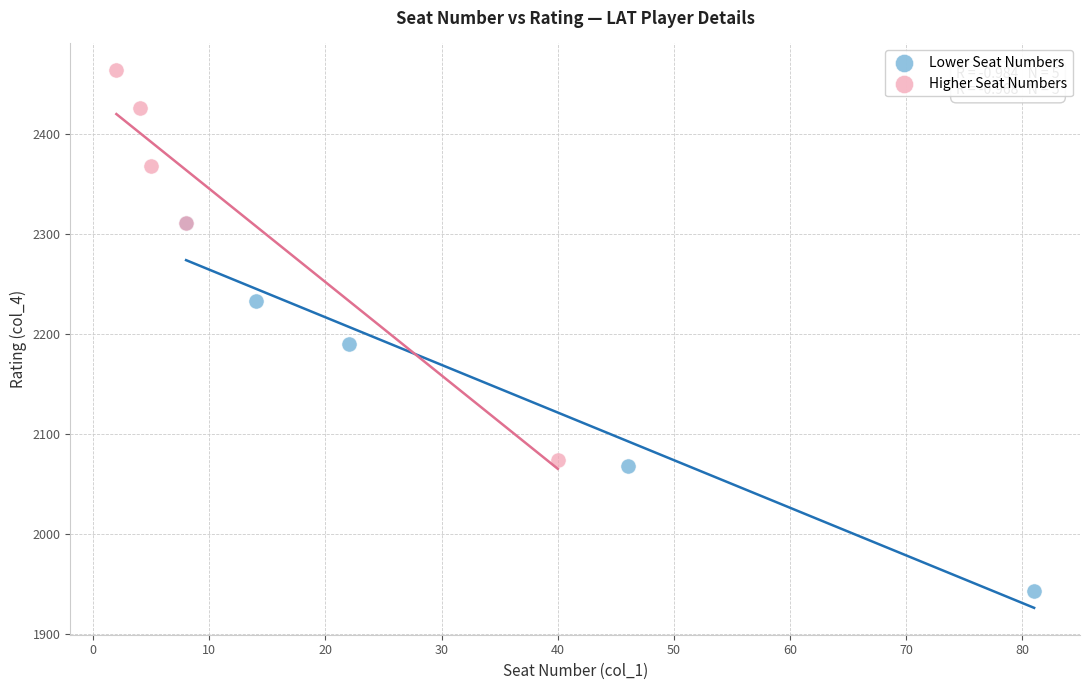

Which series contains the highest Y value?

Higher Seat Numbers